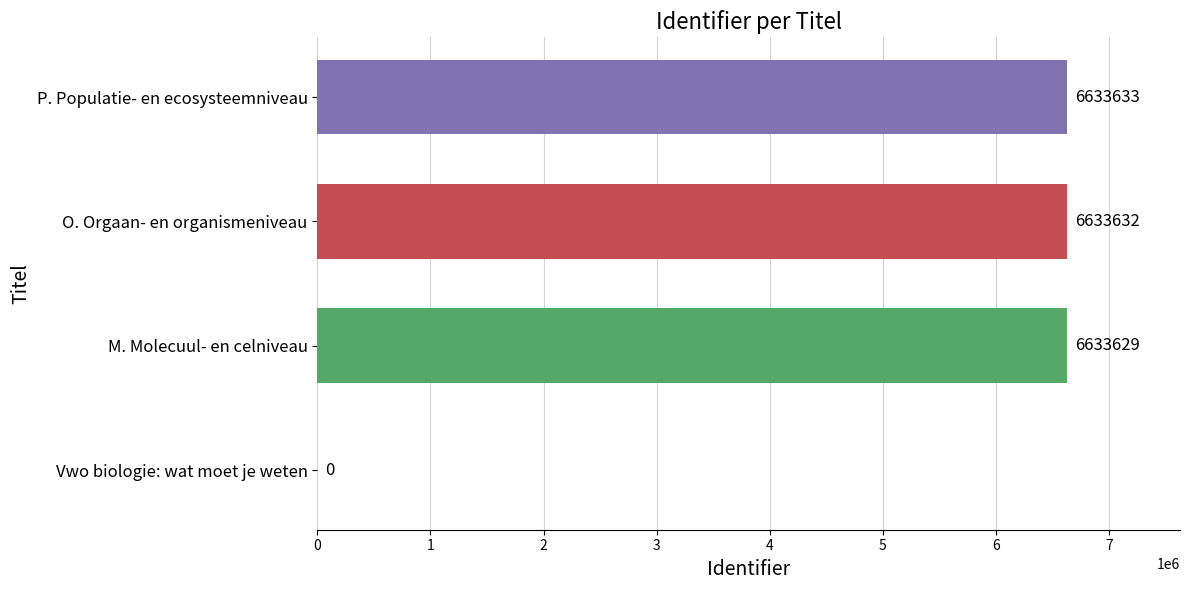

What is the average value?

4975224